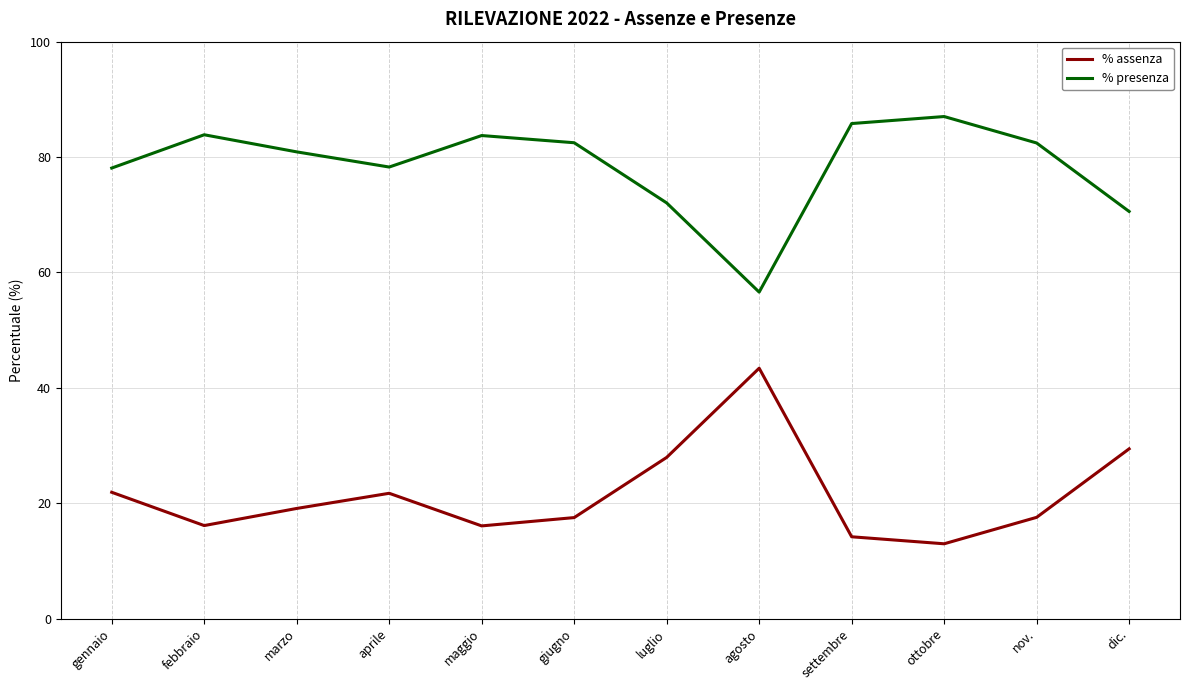

True or false: % presenza has a value of 129.6 at settembre.

False